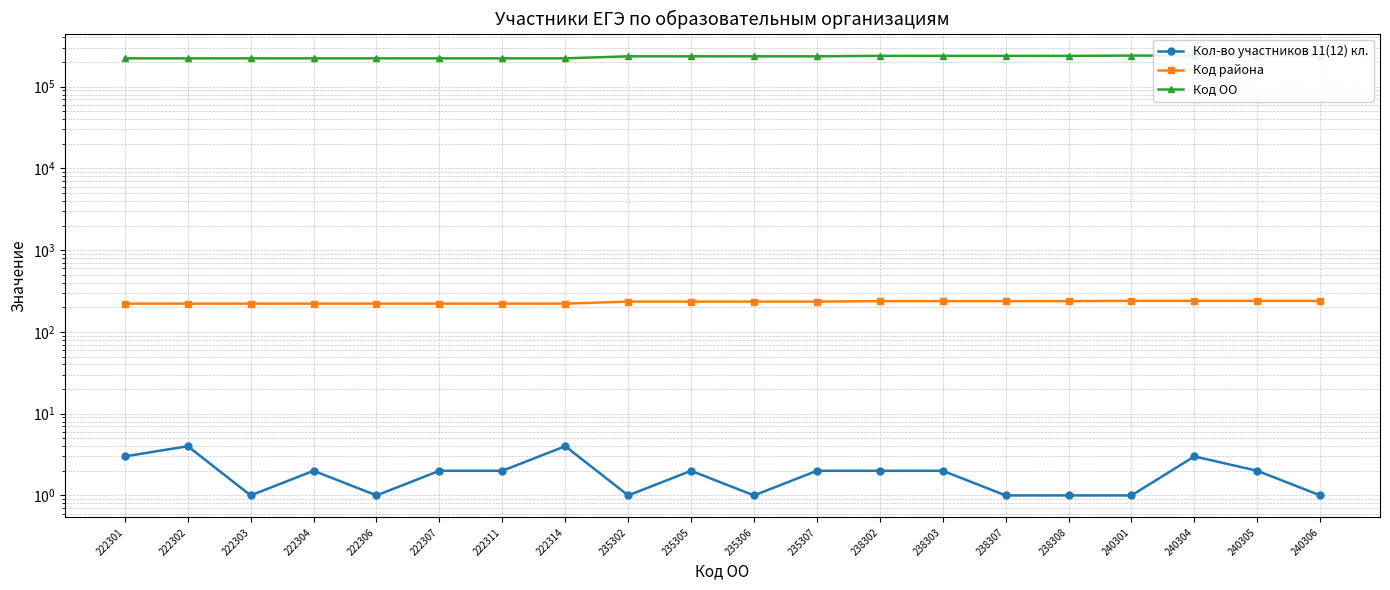

At which category is the sum across all series the highest?

240304